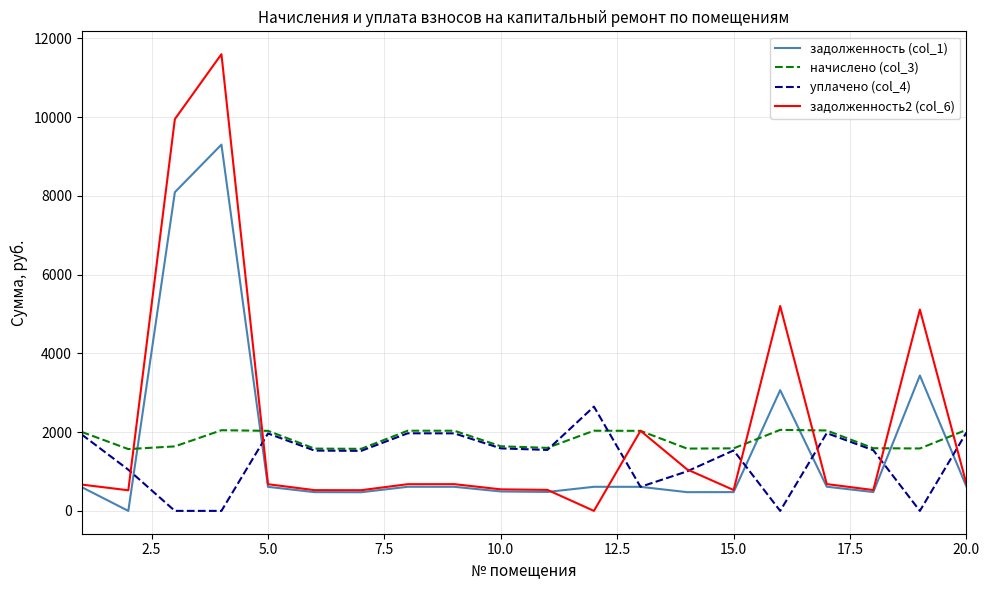

Rank the series by their maximum value, from highest to lowest.

задолженность2 (col_6), задолженность (col_1), уплачено (col_4), начислено (col_3)